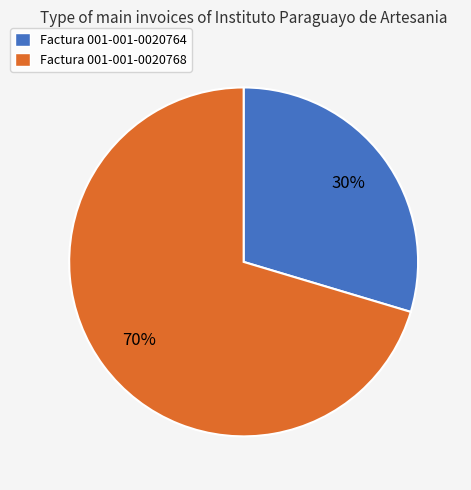

Which has a higher value, Factura 001-001-0020768 or Factura 001-001-0020764?

Factura 001-001-0020768